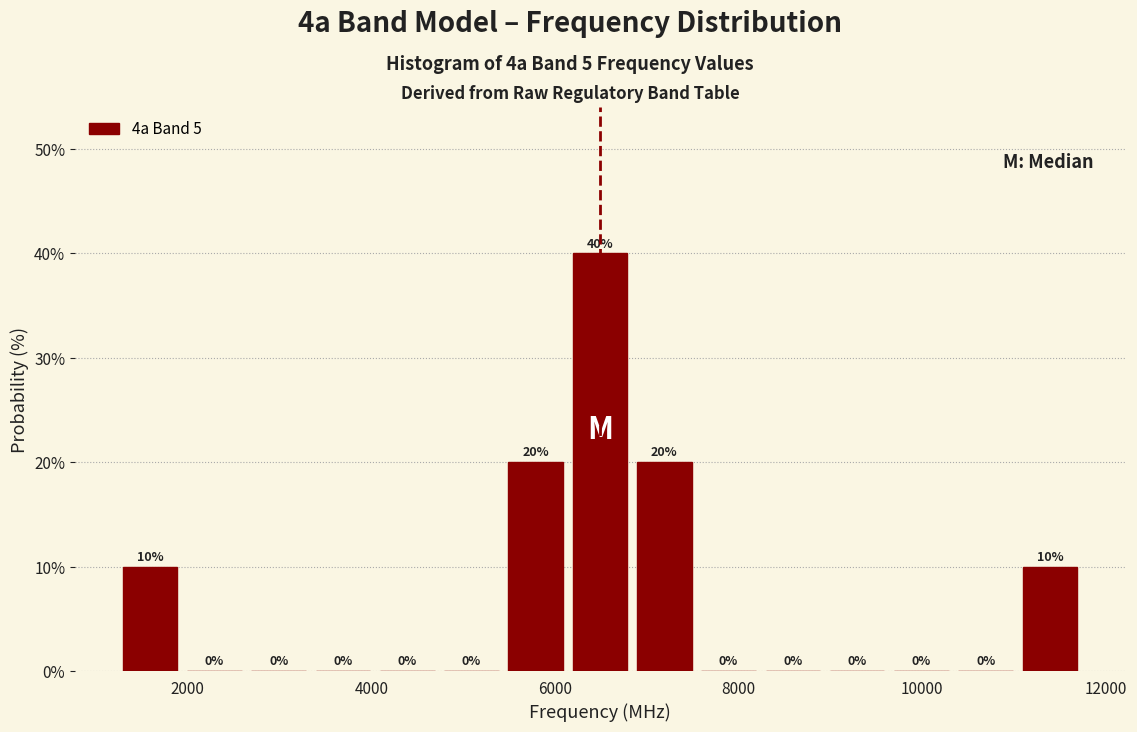

Read against the x-axis, roughly where is the centre of the tallest bar?

6400